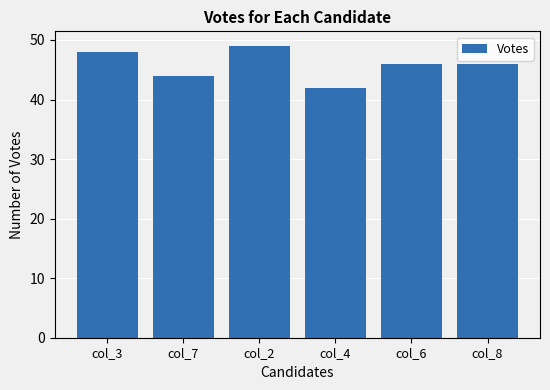

Where does the data first go above 46?

col_3